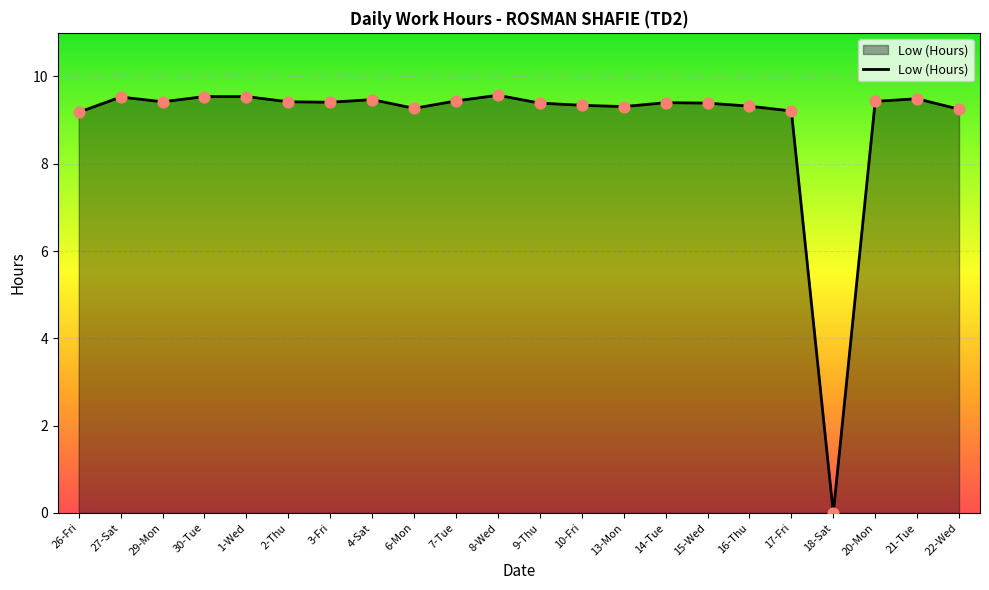

Between 13-Mon and 3-Fri, which is larger?

3-Fri